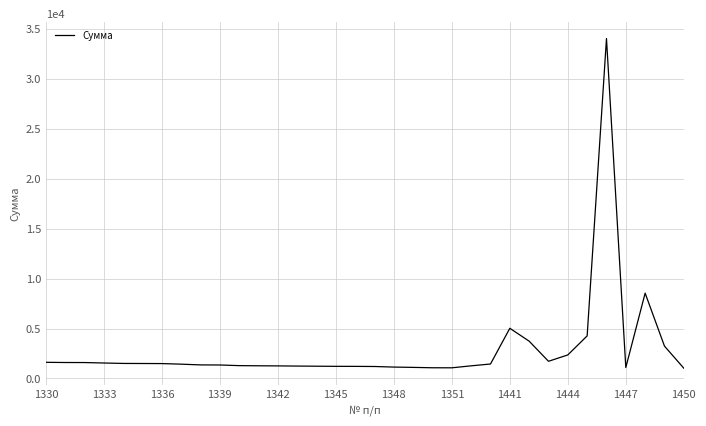

What is the maximum value shown in the chart?

34052.9